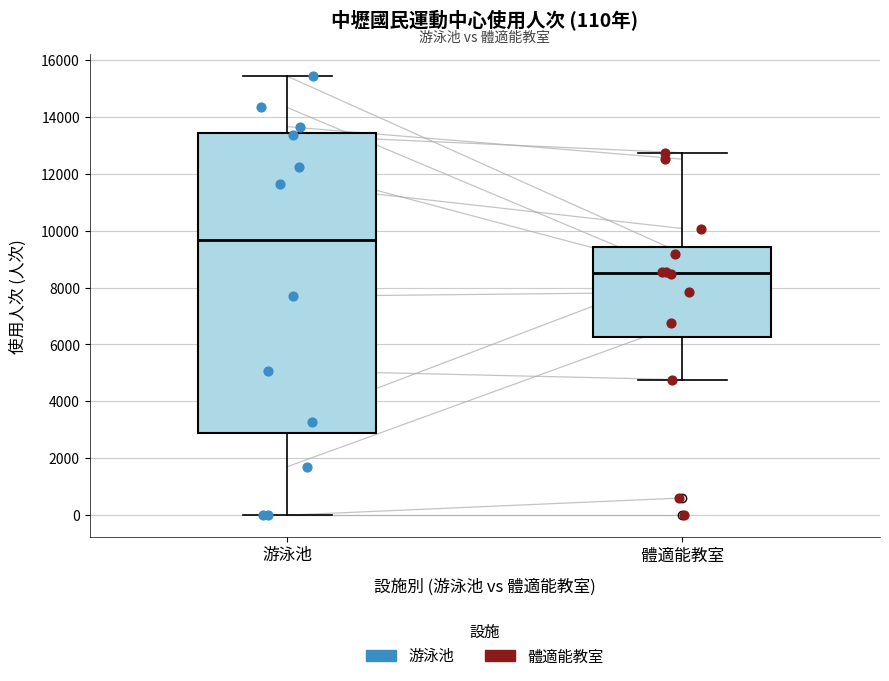

Comparing the boxes themselves (not the whiskers), which one is the tallest?

游泳池